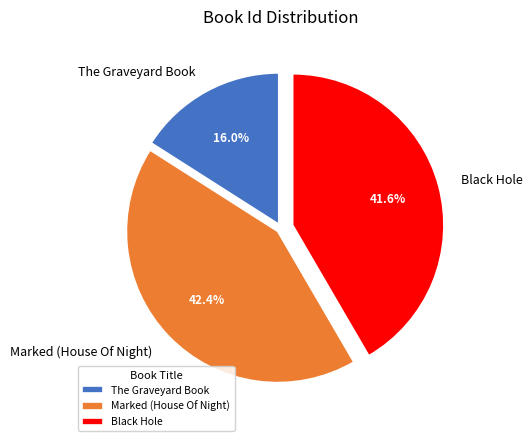

Rank the categories by value from highest to lowest.

Marked (House Of Night), Black Hole, The Graveyard Book